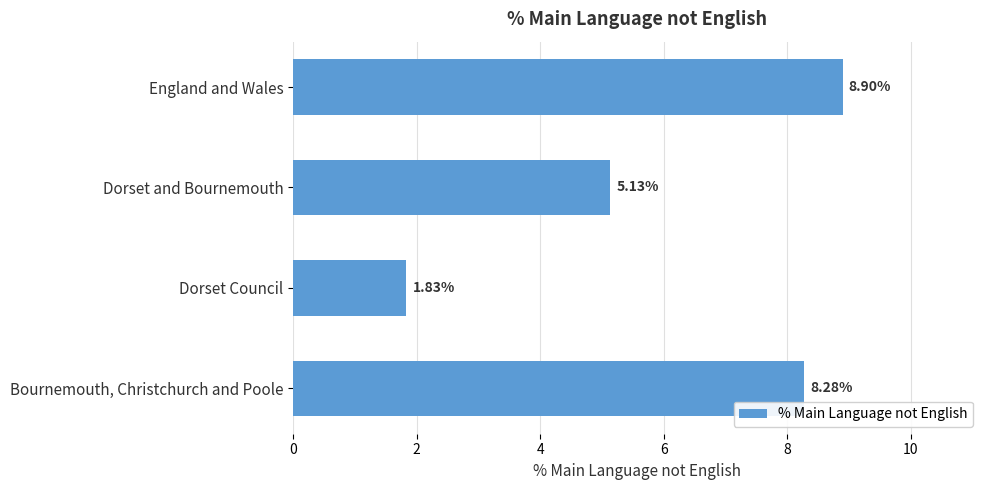

Which category has the highest value across all series?

England and Wales